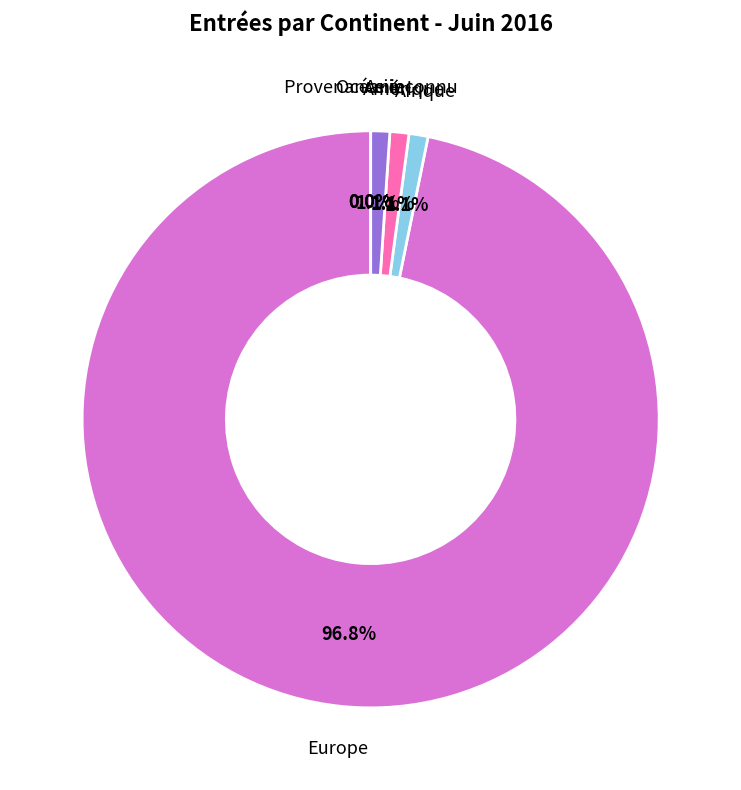

The Océanie slice represents 1% of the pie. True or false?

False